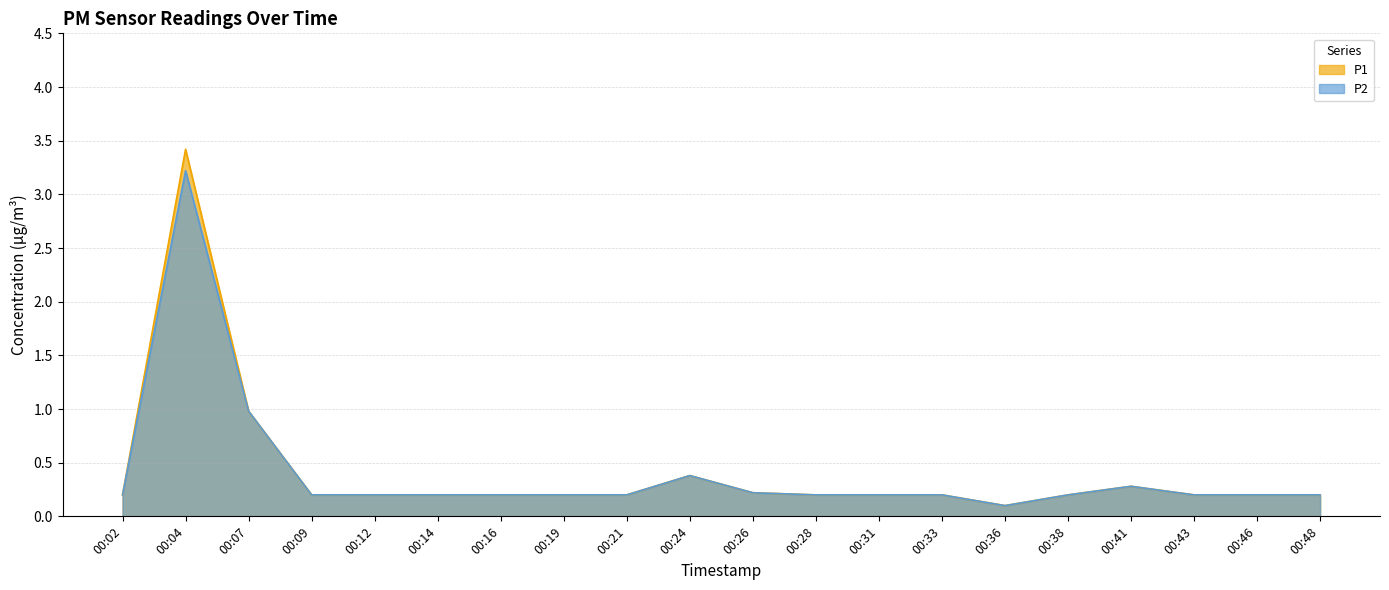

At which category does P2 reach its first local valley?

00:36